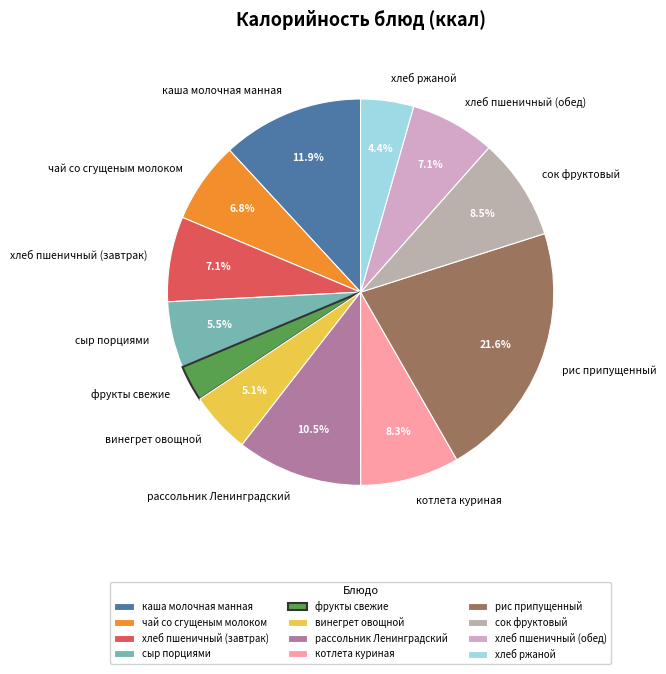

What percentage is NOT represented by котлета куриная?

91.7%